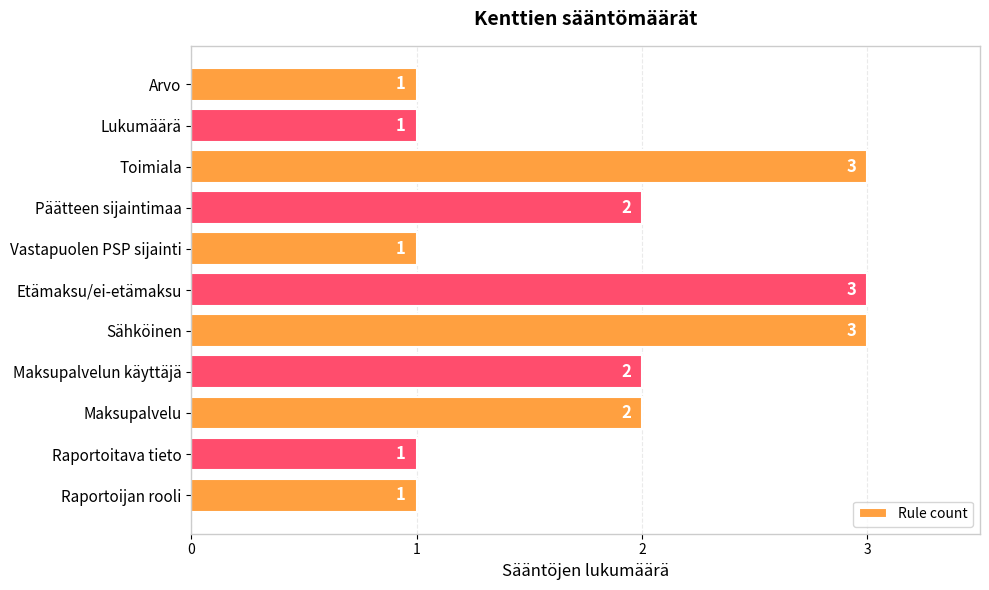

What is the sum of all values?

20